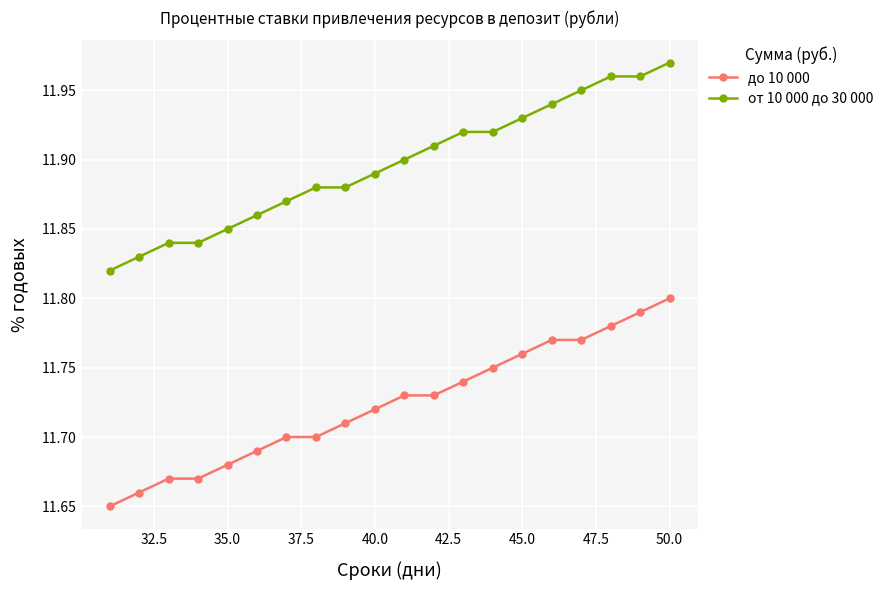

List the series in order of their overall mean, highest first.

от 10 000 до 30 000, до 10 000